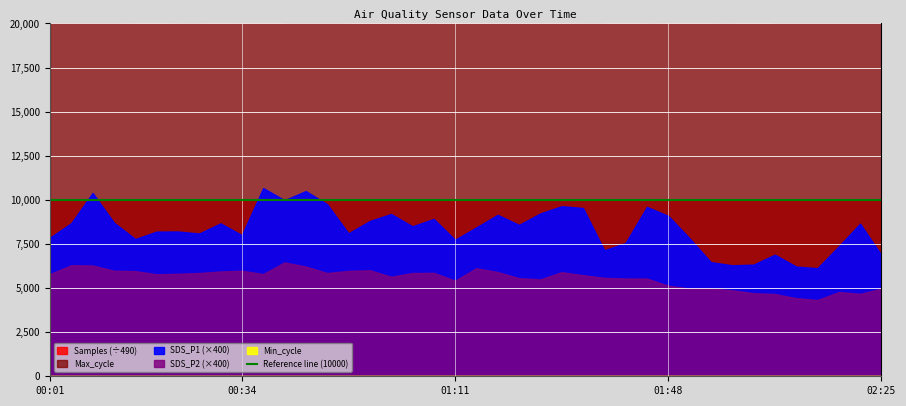

What is the label of the 8th point from the right?

01:59